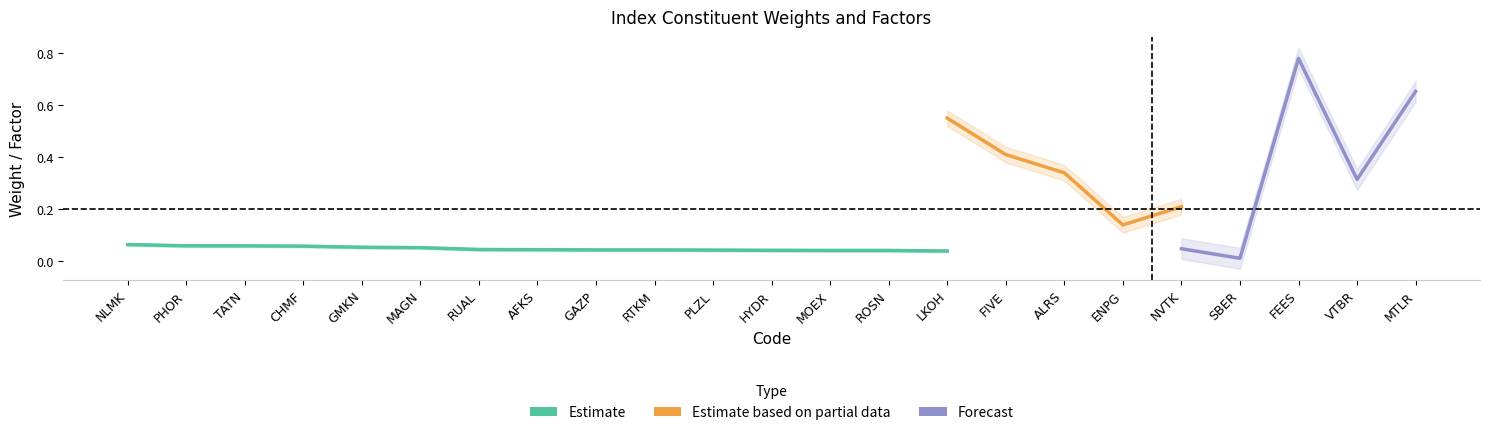

How many Free-float values are between 0 and 1?

23